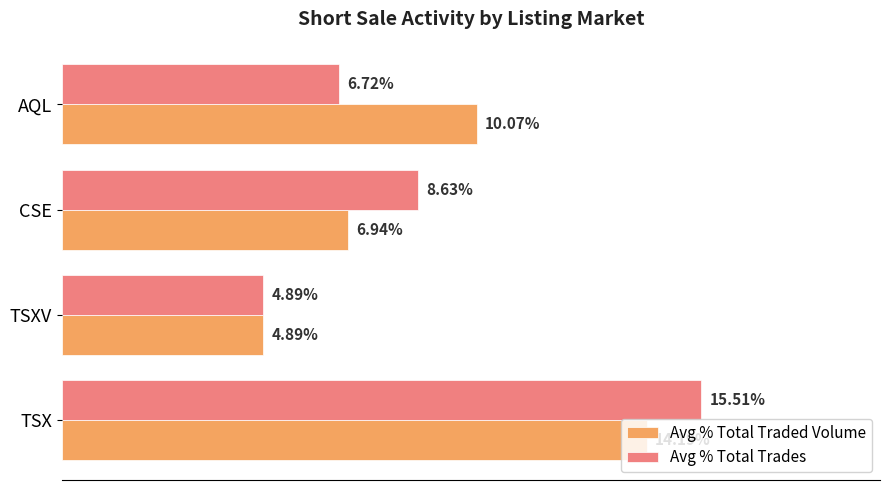

At which label is Avg % Total Traded Volume closest to 9?

AQL